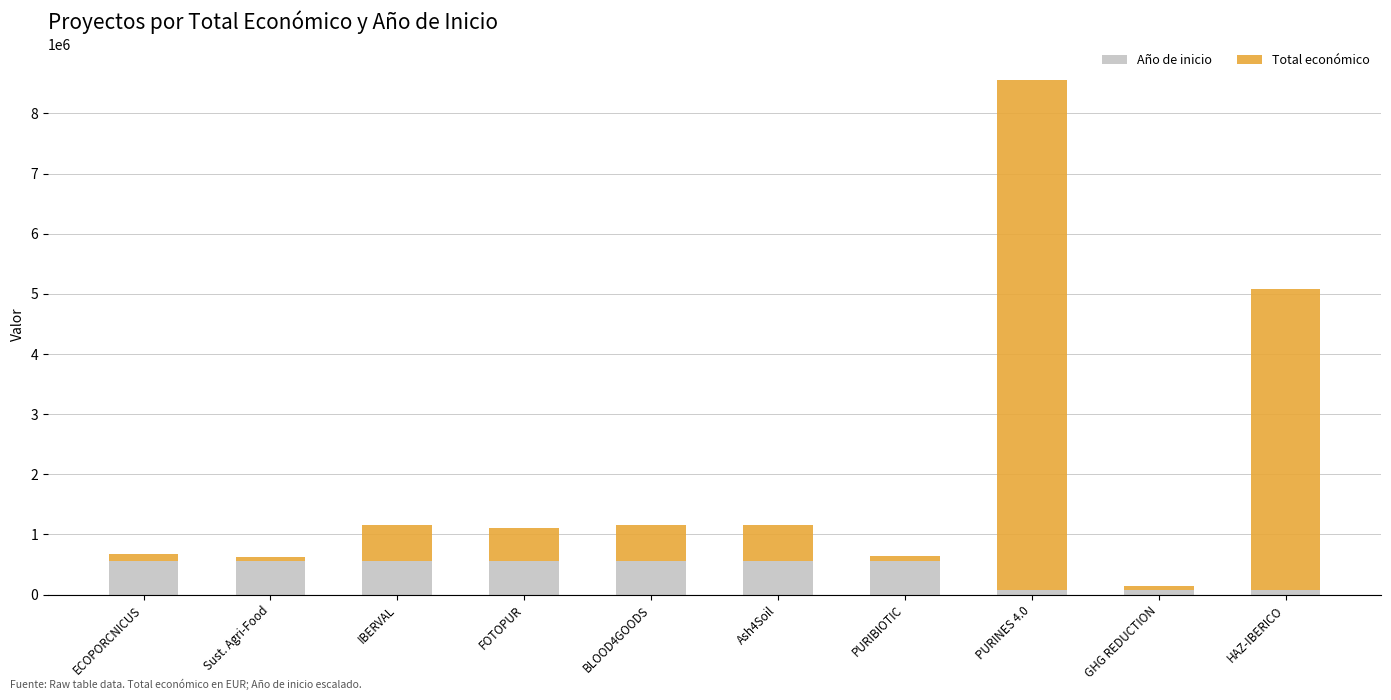

Reading left to right, what are the values for Año de inicio?

ECOPORCNICUS=560000	Sust. Agri-Food=560000	IBERVAL=560000	FOTOPUR=560000	BLOOD4GOODS=560000	Ash4Soil=560000	PURIBIOTIC=560000	PURINES 4.0=80000	GHG REDUCTION=80000	HAZ-IBERICO=80000